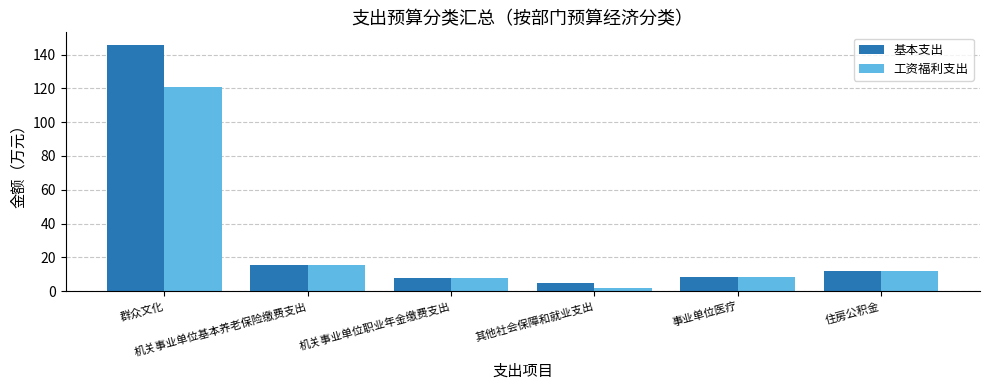

Rank the series by their maximum value, from highest to lowest.

基本支出, 工资福利支出